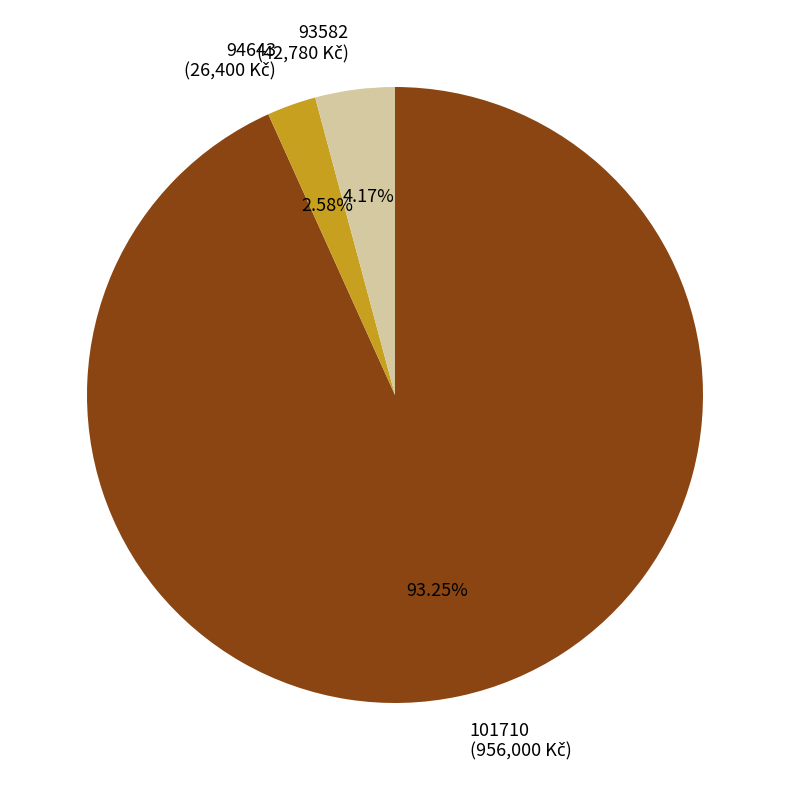

To the nearest percent, what portion does 101710 represent?

93%